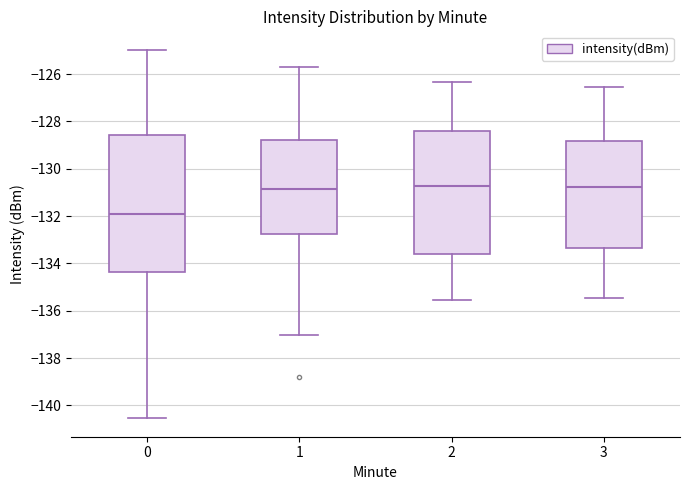

Where does the lower whisker of the box at x = 2 end on the y-axis? The values are not printed on the chart, so give them approximately, as read against the axis.

-135.6